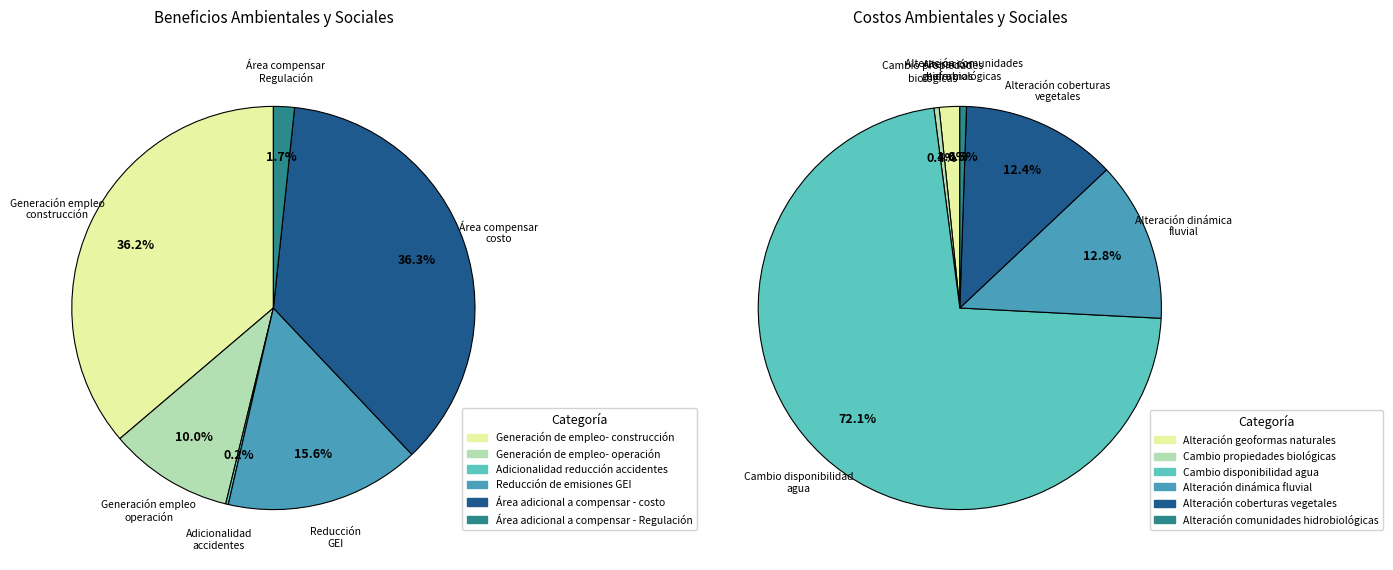

What portion of the pie excludes 1?

90.0%